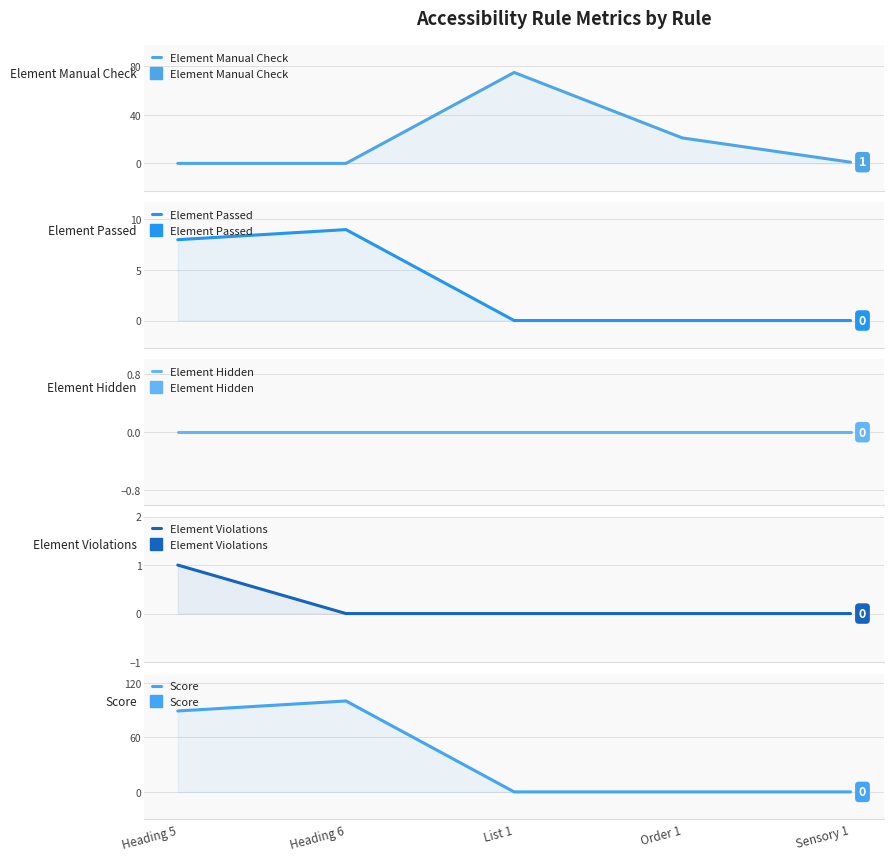

Is it true that Element Hidden equals 0 at Heading 6?

True